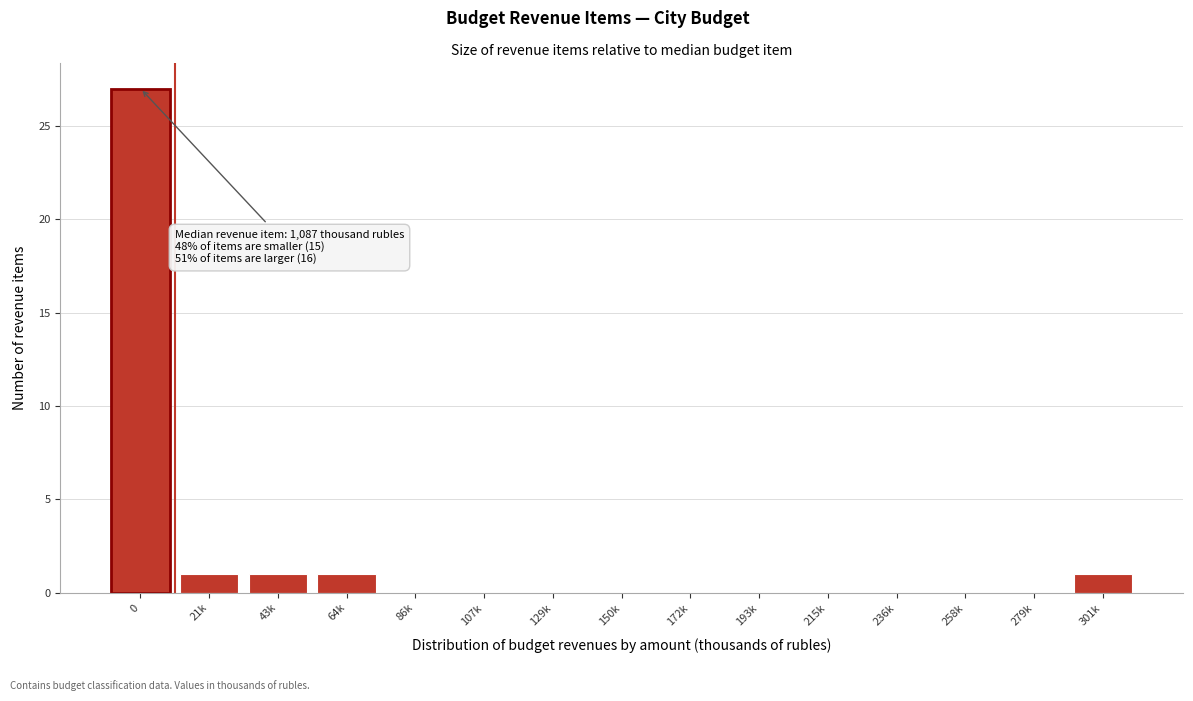

Reading left to right, what are all the values shown in this chart?

0=27	21k=1	43k=1	64k=1	86k=0	107k=0	129k=0	150k=0	172k=0	193k=0	215k=0	236k=0	258k=0	279k=0	301k=1